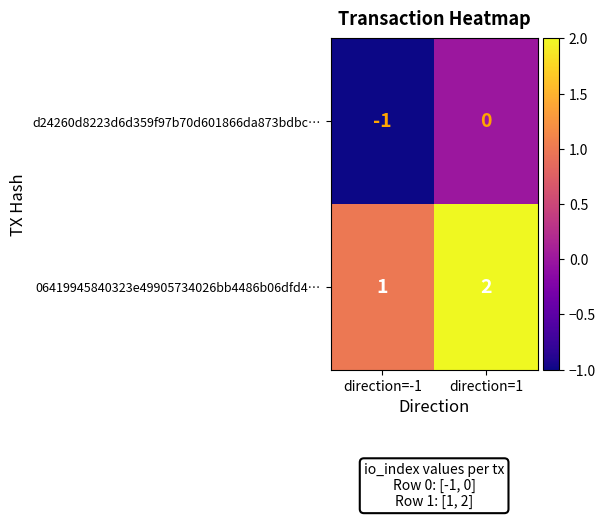

What is the difference between the highest and lowest values at direction=-1?

2